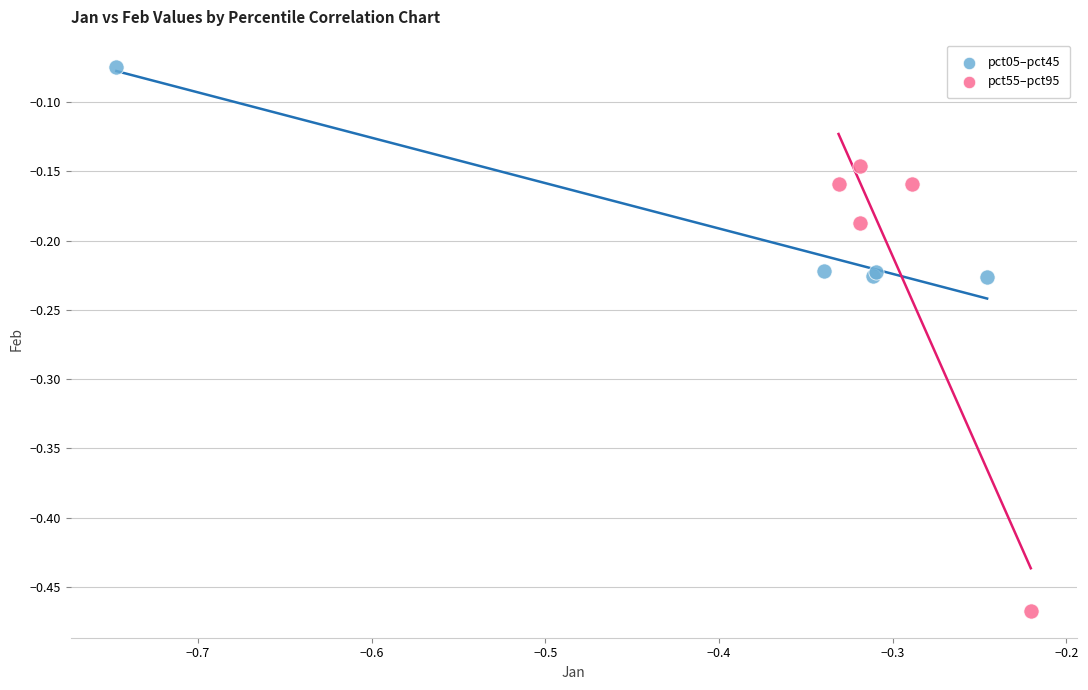

What are all the series names shown in the legend?

pct05–pct45, pct55–pct95